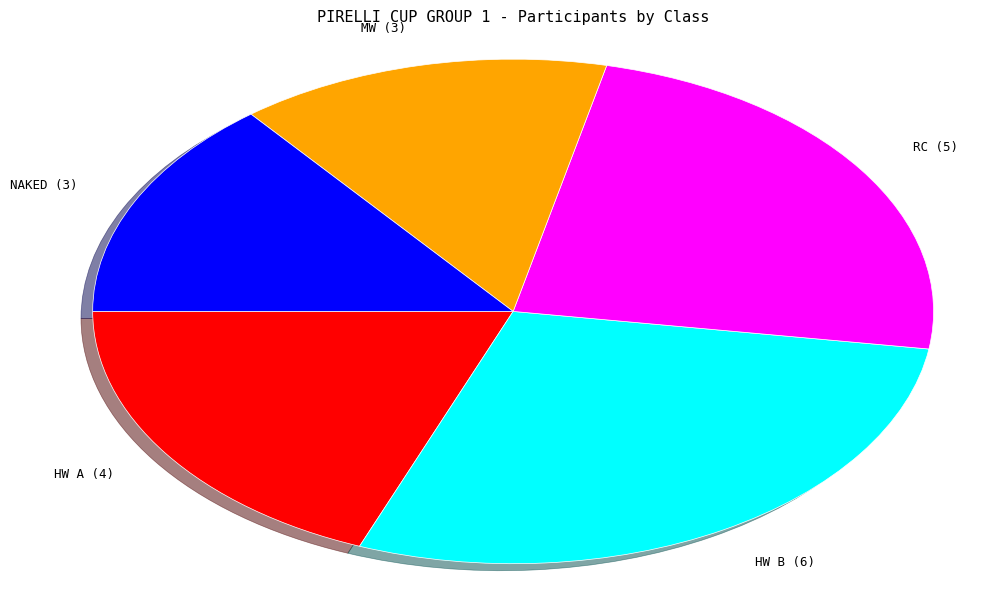

Does HW A account for over 50% of the chart?

No